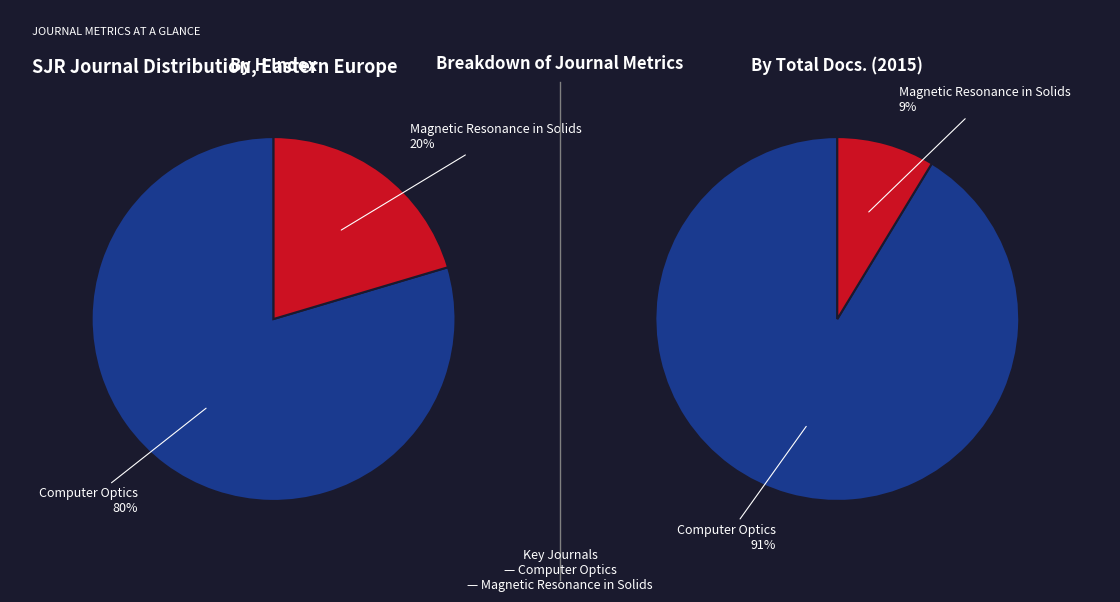

What percentage do 0 and 1 together represent?

100.0%